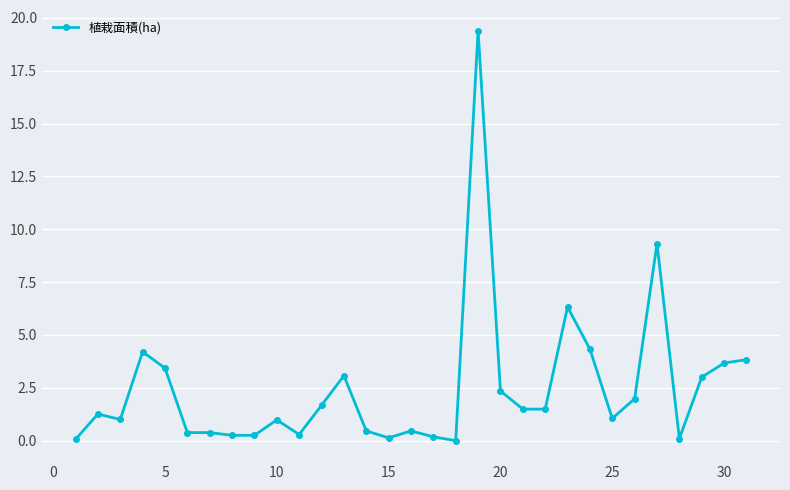

How many categories are shown in the chart?

31